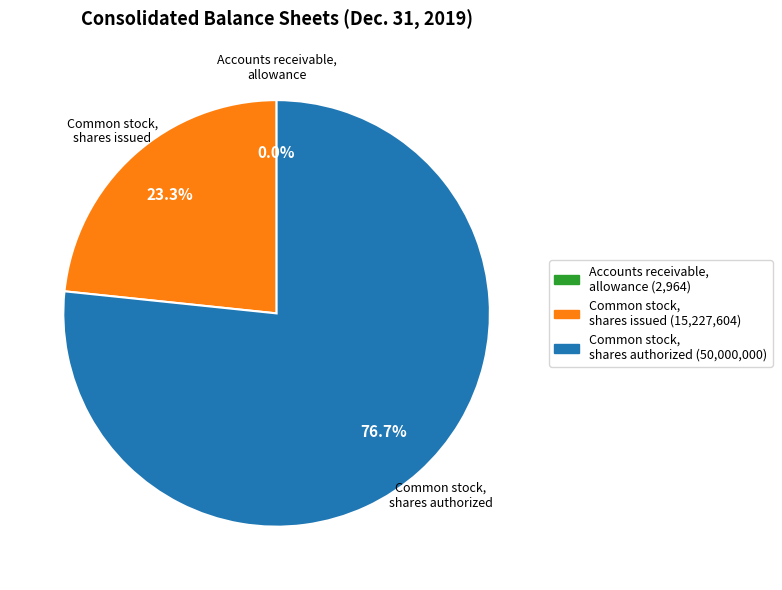

Does any single category account for the majority?

Yes